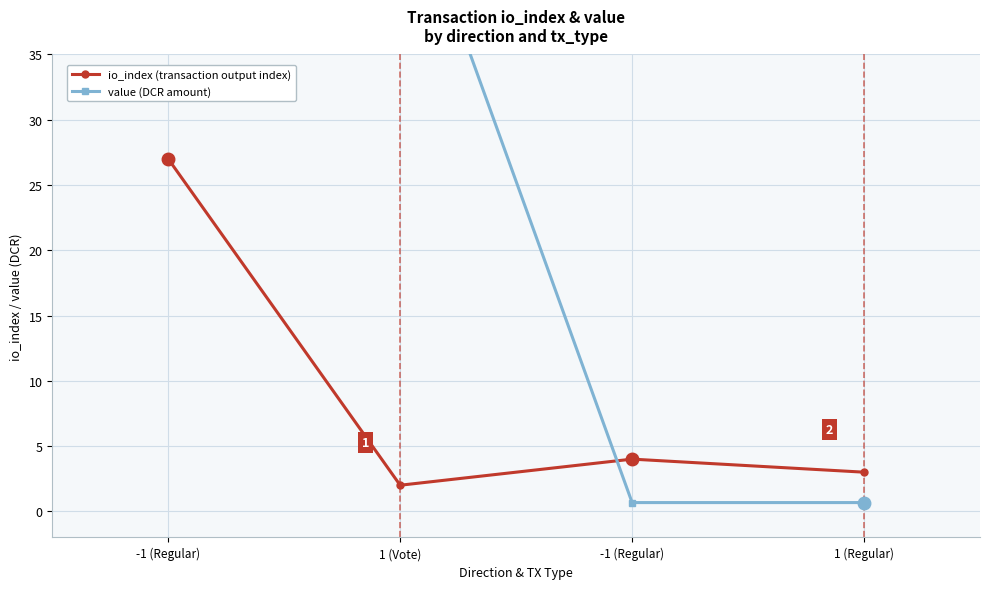

True or false: value (DCR amount) has a value of 0.9 at 1 (Regular).

False